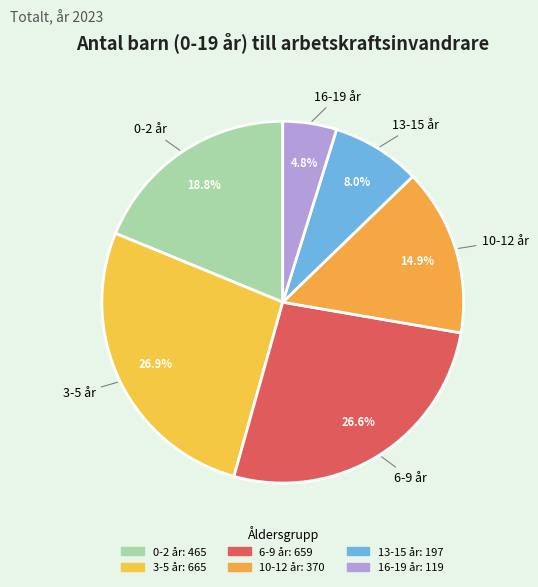

What percentage is the 0-2 år slice, to the nearest percent?

19%